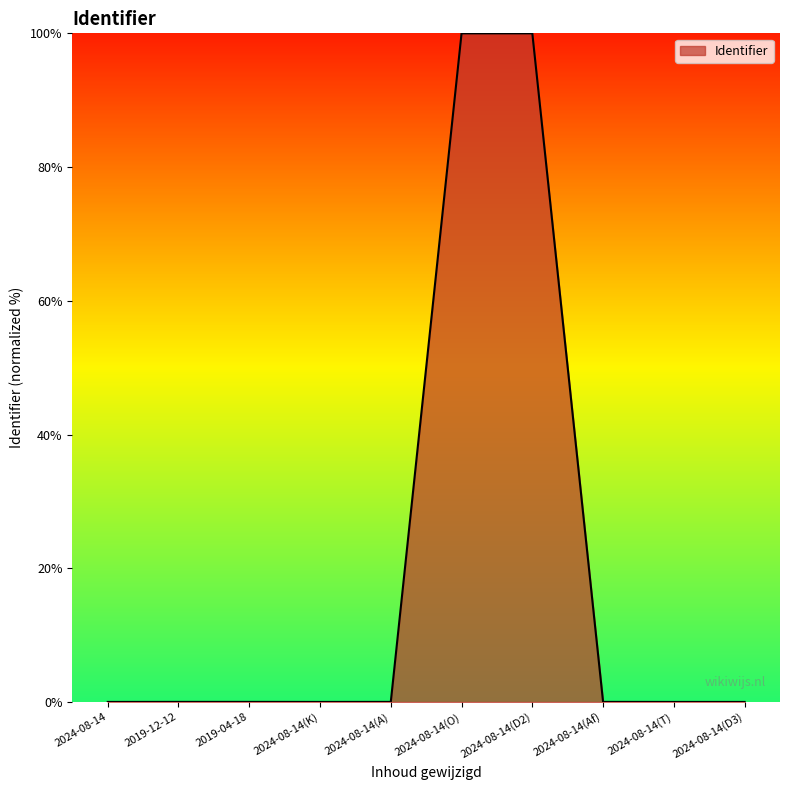

What is the maximum value shown in the chart?

100.0